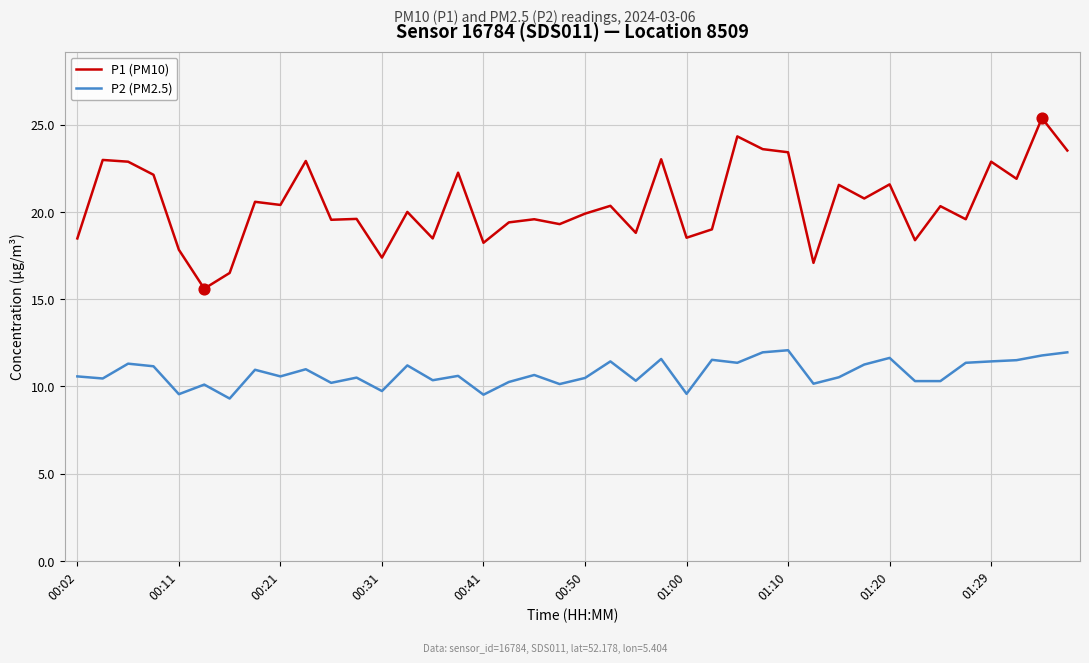

Which series has the largest total across all categories?

P1 (PM10)